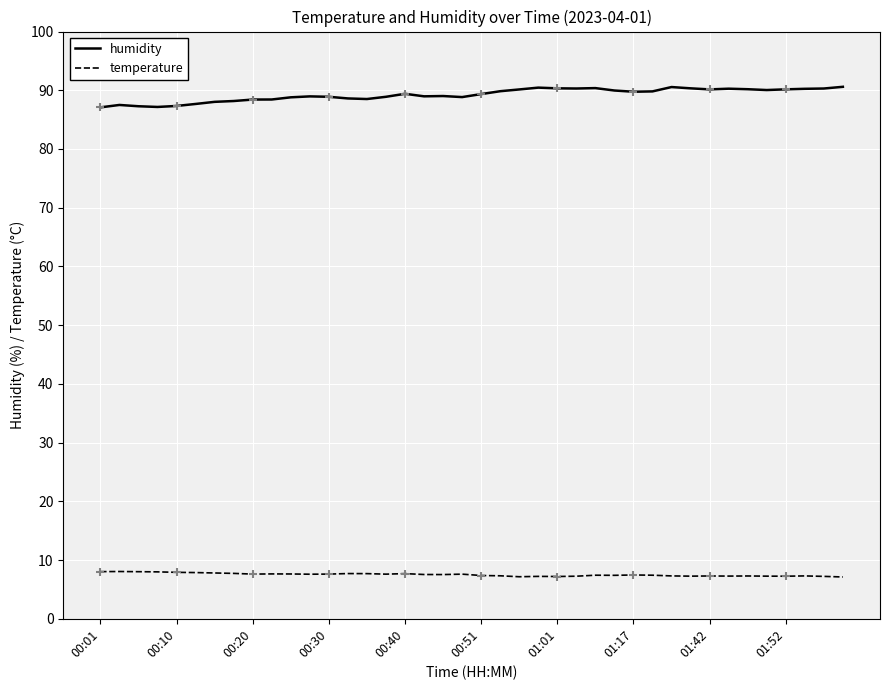

Which series has the largest total across all categories?

humidity